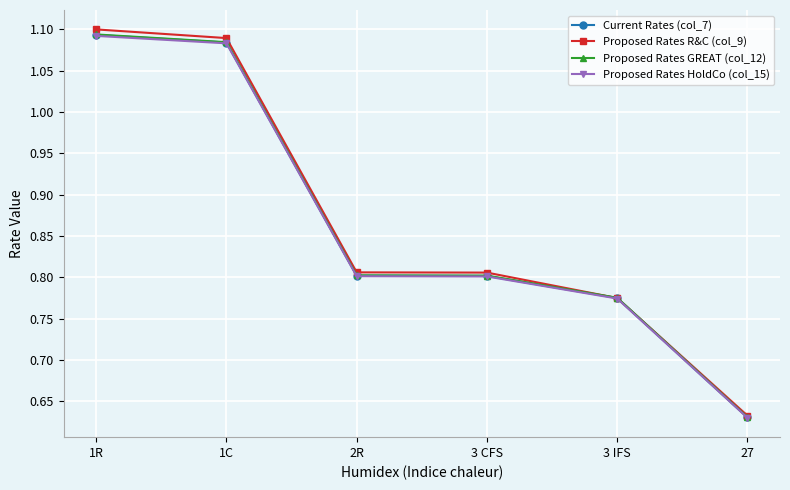

What is the difference between the maximum and minimum values in the Current Rates (col_7) series?

0.5